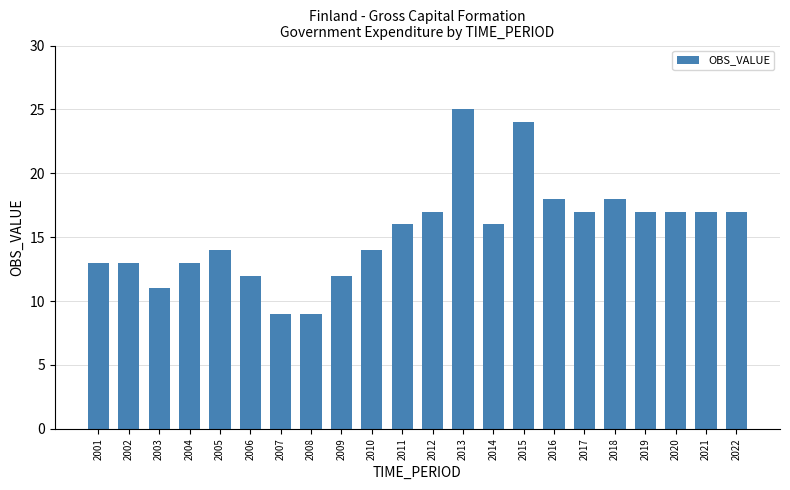

The chart shows a value of 21 at 2010. True or false?

False